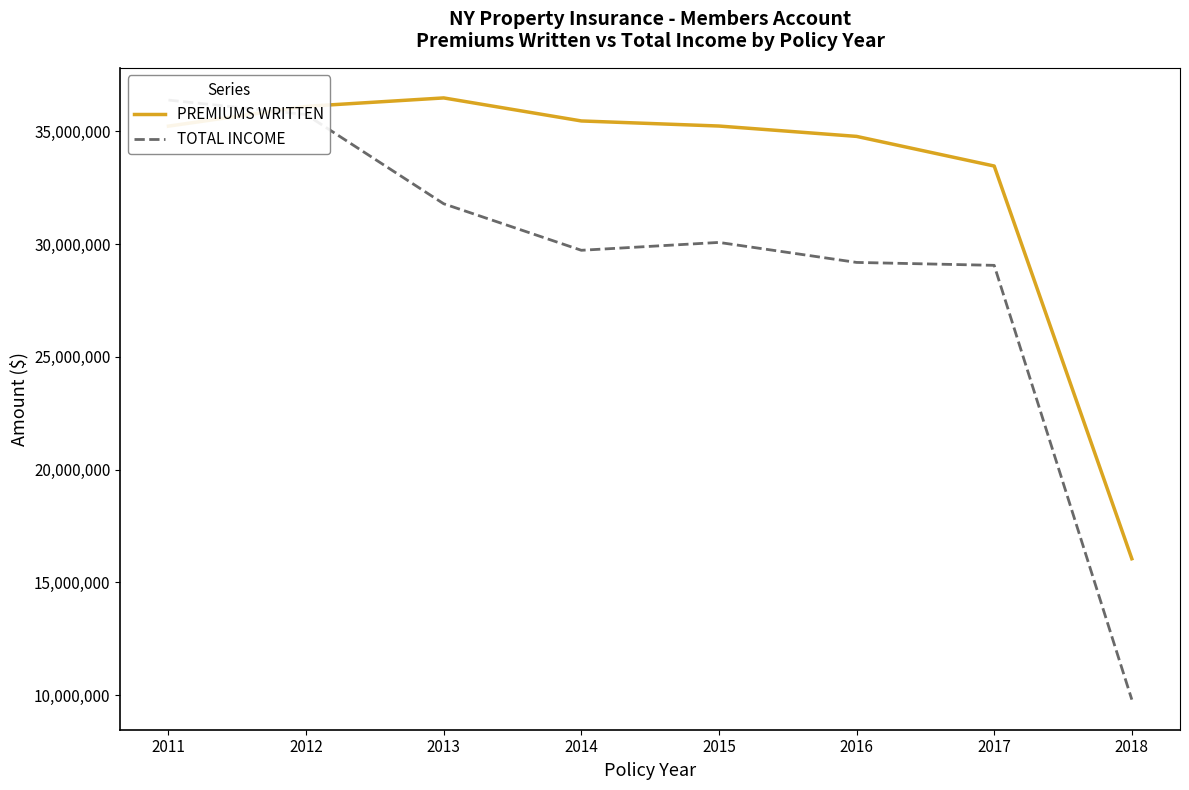

Rank the series by their average value, from lowest to highest.

TOTAL INCOME, PREMIUMS WRITTEN